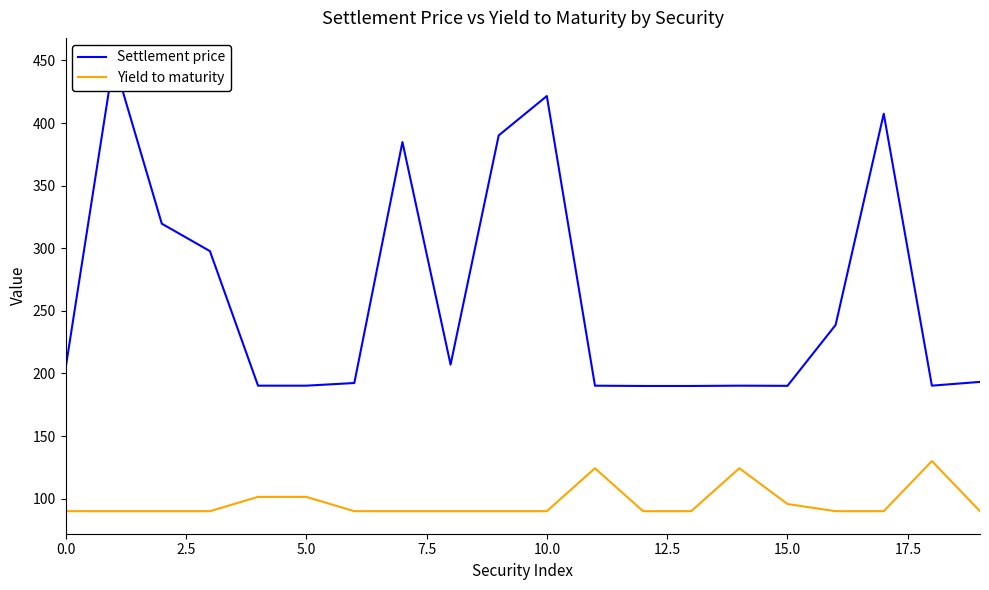

True or false: Yield to maturity and Settlement price cross at least once.

False